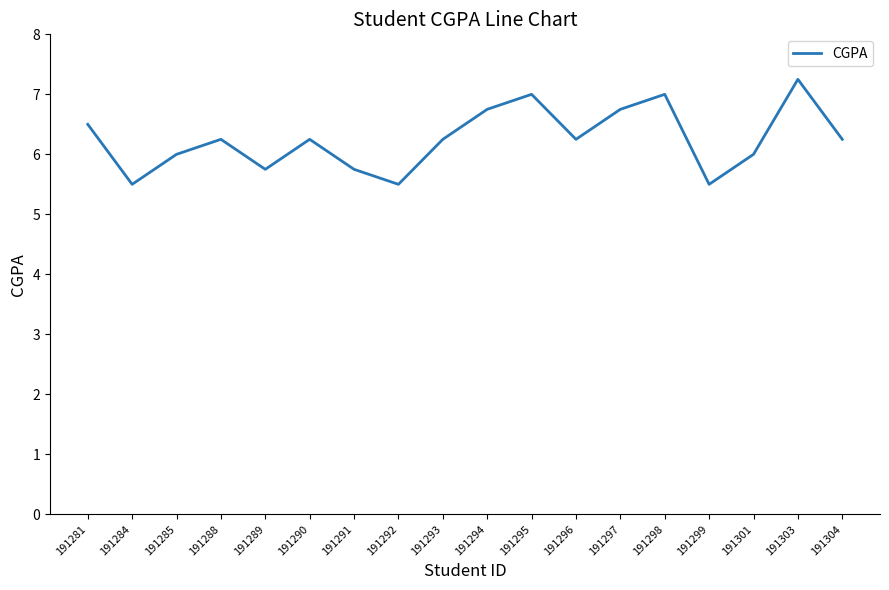

True or false: the data shows 7.0 at 191295.

True